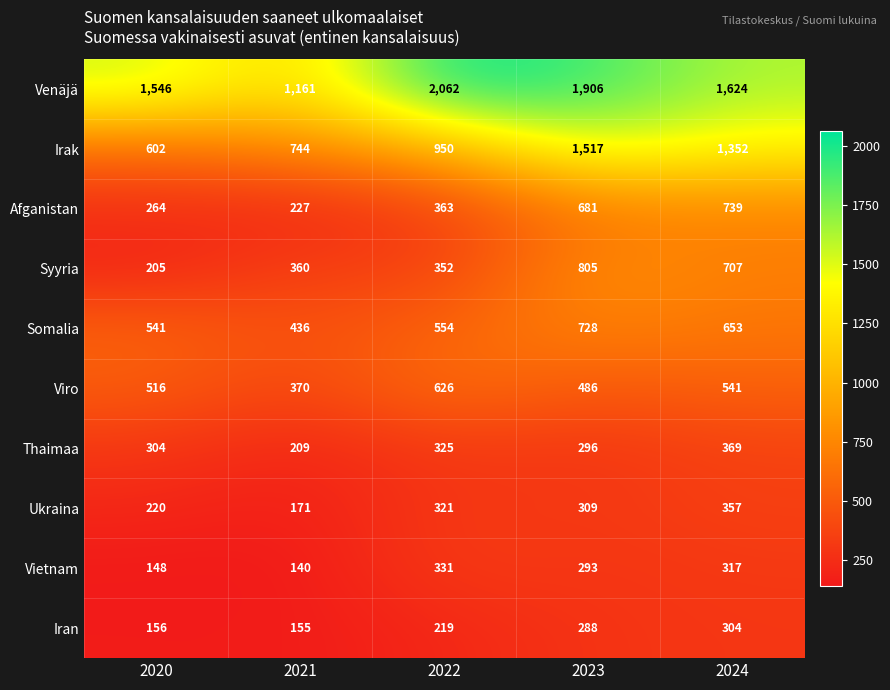

True or false: Afganistan has a value of 681 at 2023.

True